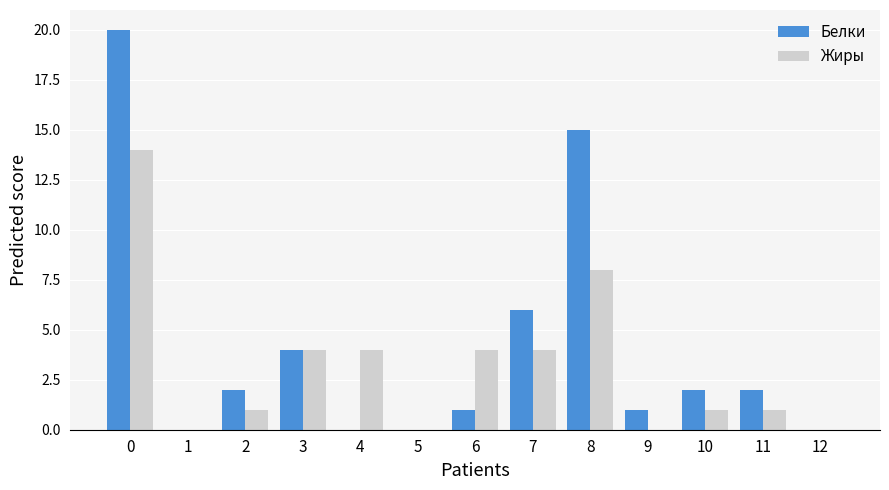

Where is Жиры nearest to the value 7?

8